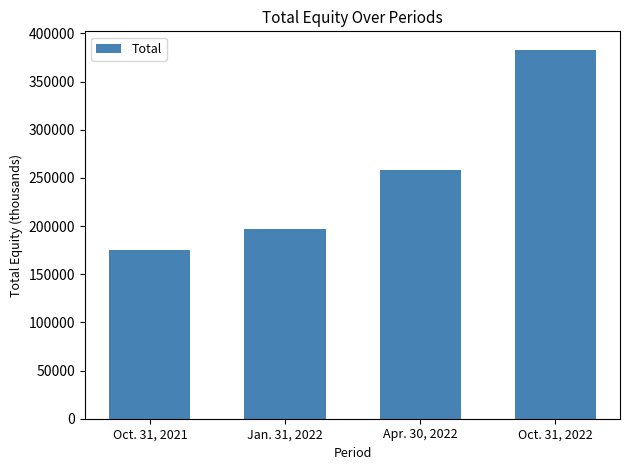

At which category does the chart reach its minimum across all series?

Oct. 31, 2021